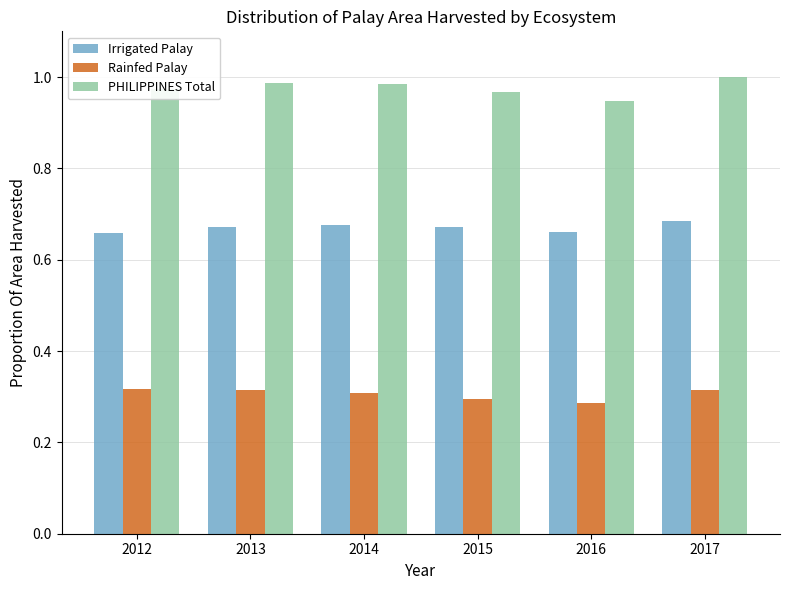

What is the sum of all PHILIPPINES Total values?

5.9